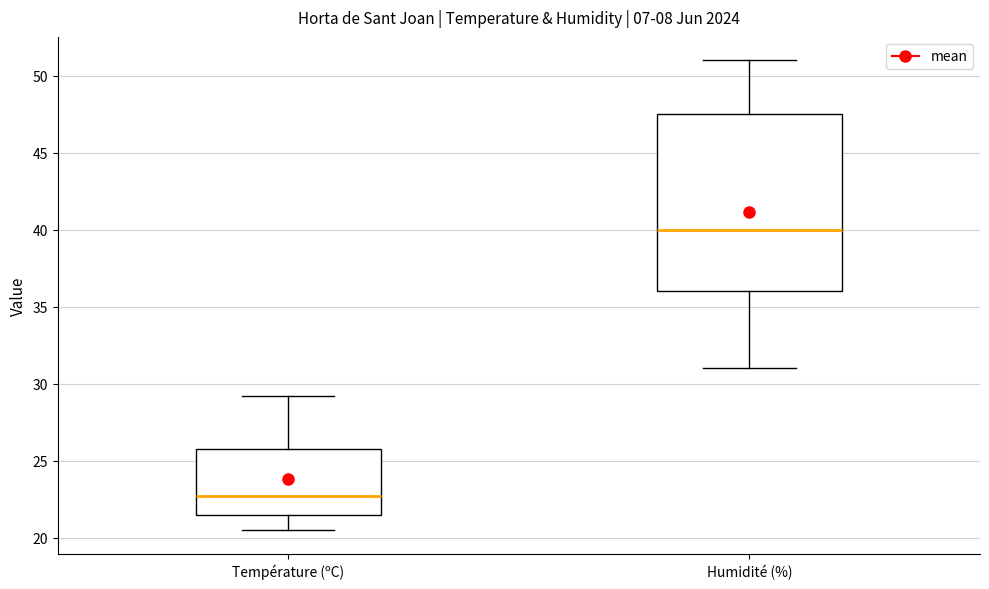

Reading left to right, transcribe this box plot: for each box, give where its median line is, the range the box spans, and where its two whiskers end, as read against the y-axis. The values are not printed on the chart, so give them approximately, as read against the axis.

Température (ºC): median 22.5, box 21.5 to 26.0, whiskers 20.5 to 29.0
Humidité (%): median 40.0, box 36.0 to 47.5, whiskers 31.0 to 51.0